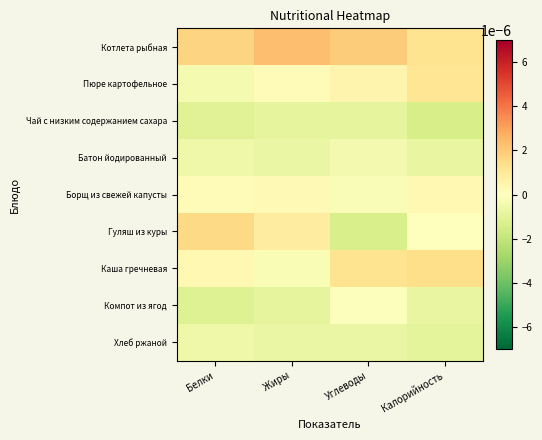

Which has a higher value, Белки or Калорийность?

Белки